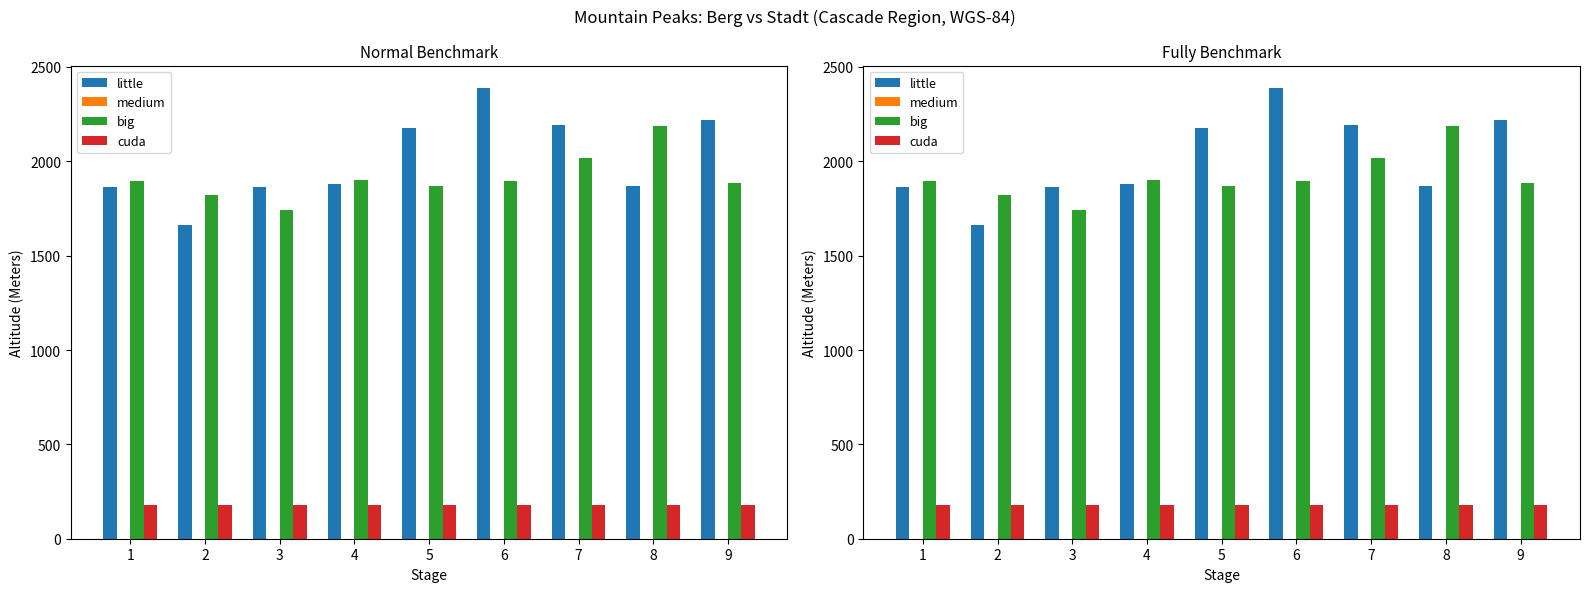

What are all the series names shown in the legend?

little, medium, big, cuda